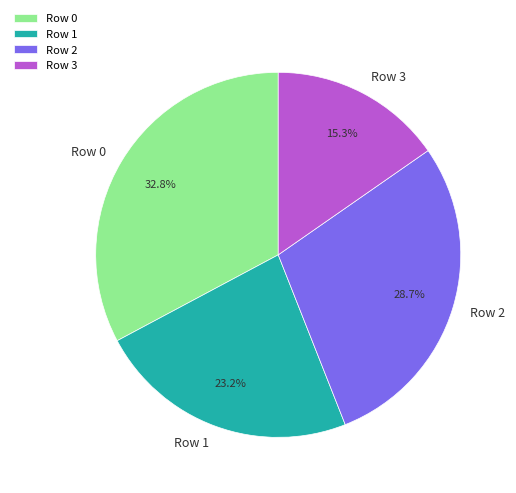

Does Row 1 represent more than half of the total?

No